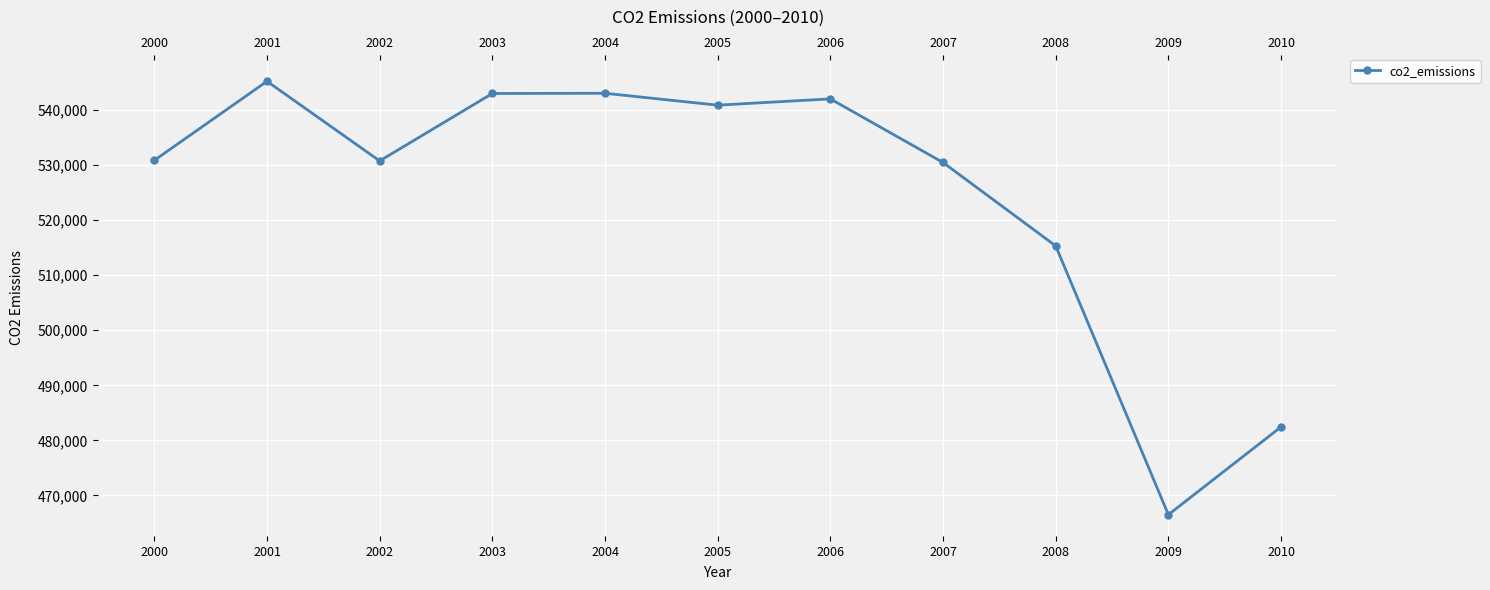

Reading left to right, extract all data points from this chart.

2000=530890	2001=545260	2002=530790	2003=543040	2004=543080	2005=540920	2006=542060	2007=530500	2008=515340	2009=466490	2010=482440